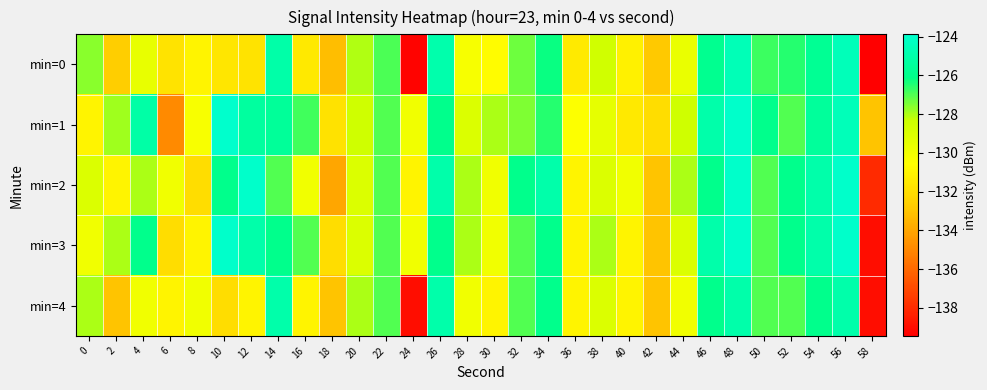

At 0, list the series in order from smallest to largest.

min=1, min=3, min=2, min=4, min=0